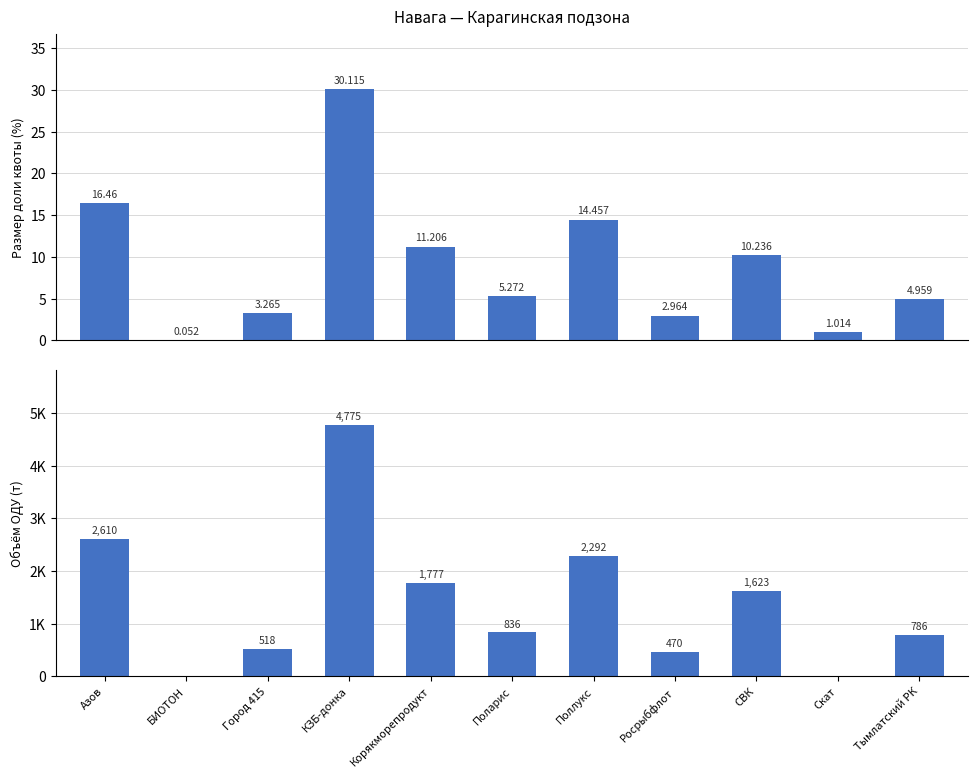

What is the label of the 5th bar from the left?

Корякморепродукт